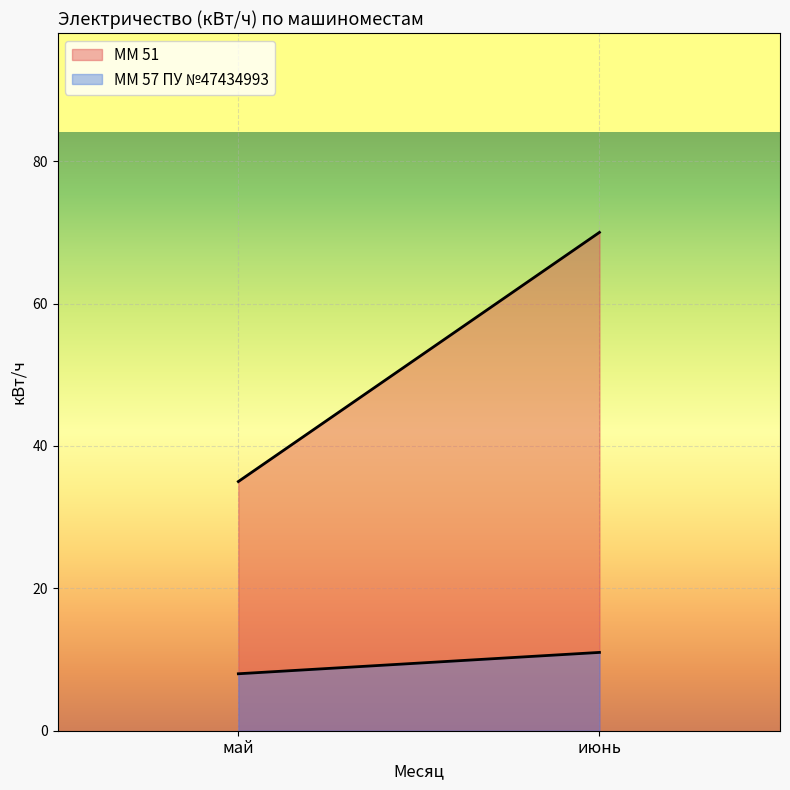

Reading left to right, transcribe all the data shown in this chart.

ММ 51: май=35	июнь=70
ММ 57 ПУ №47434993: май=8	июнь=11